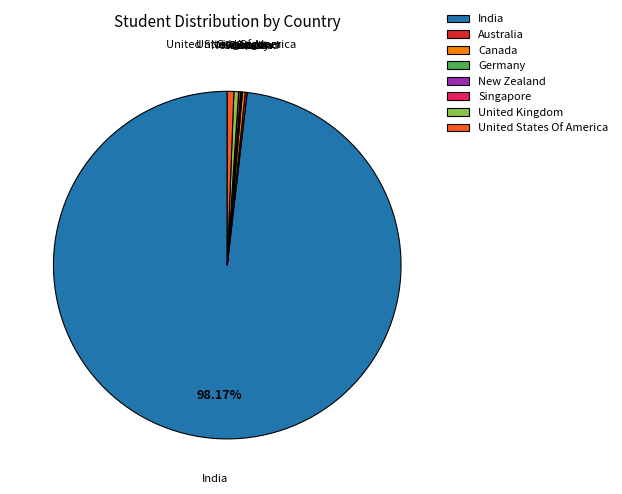

Which slice is the largest?

India